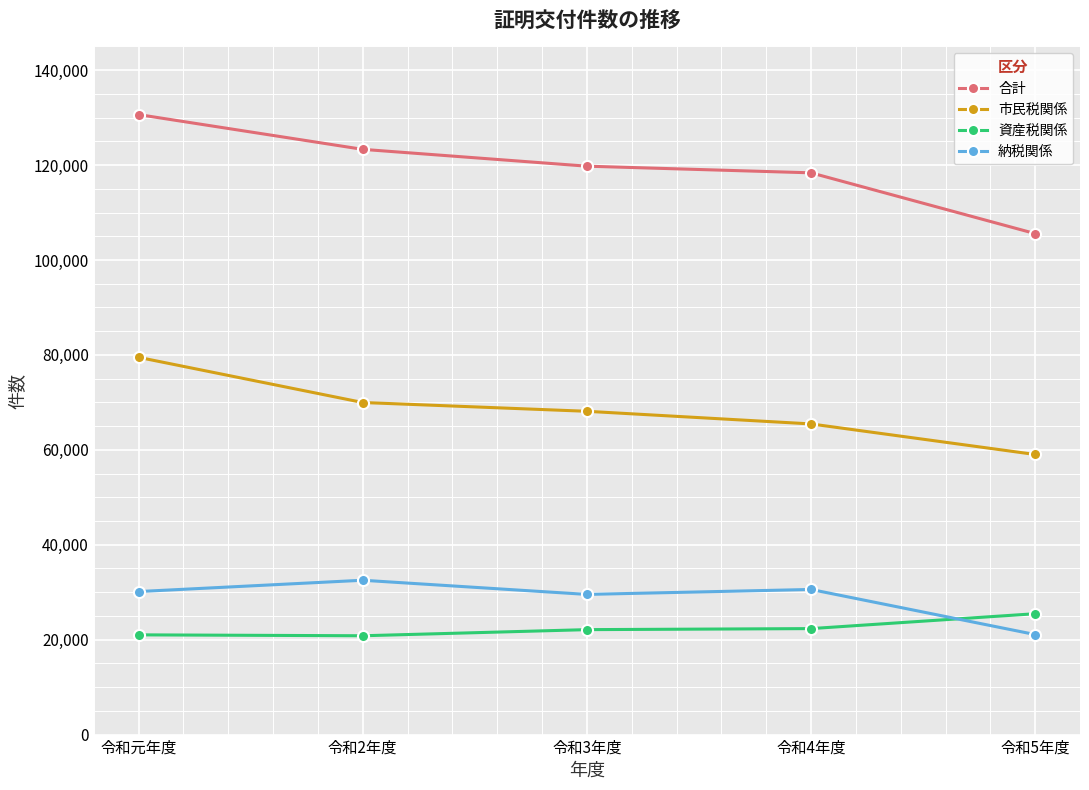

True or false: 資産税関係 has a value of 22332 at 令和4年度.

True